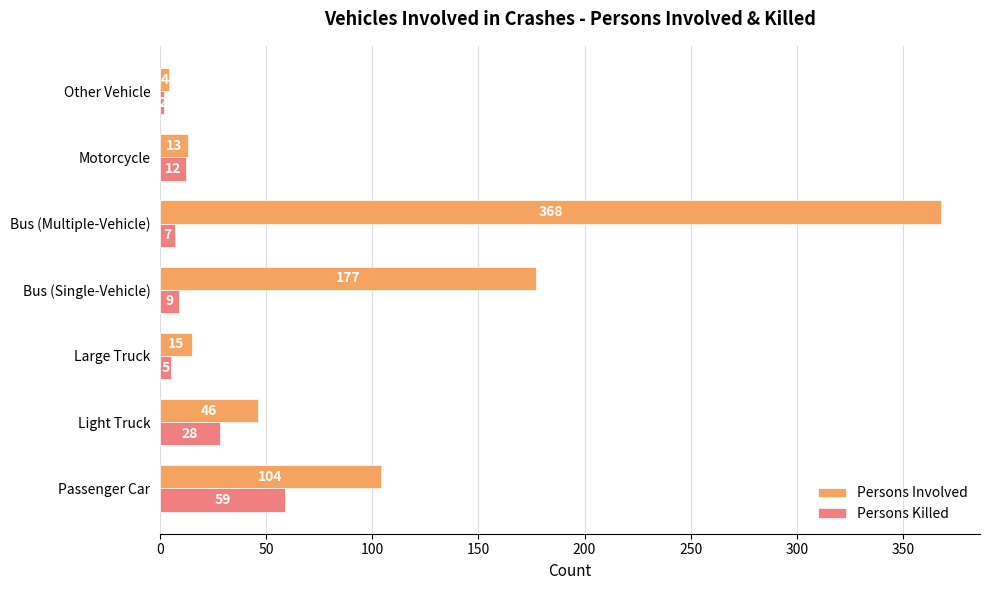

List the series in order of their peak value, lowest first.

Persons Killed, Persons Involved